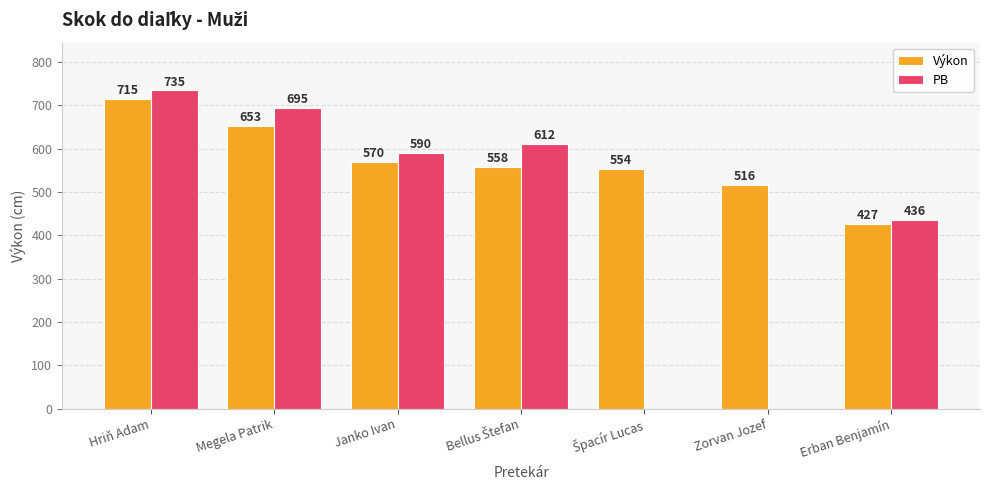

Which label corresponds to the largest value in the chart?

Hriň Adam